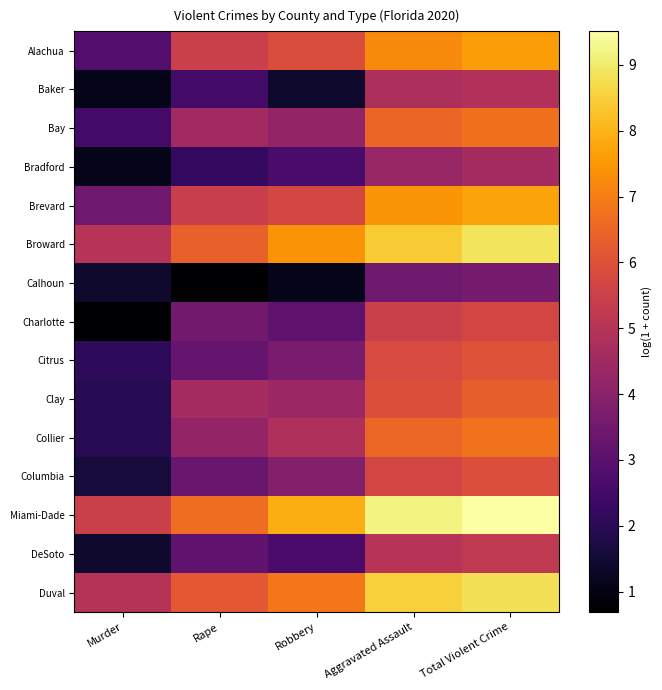

At which category is the sum across all series the highest?

Total Violent Crime